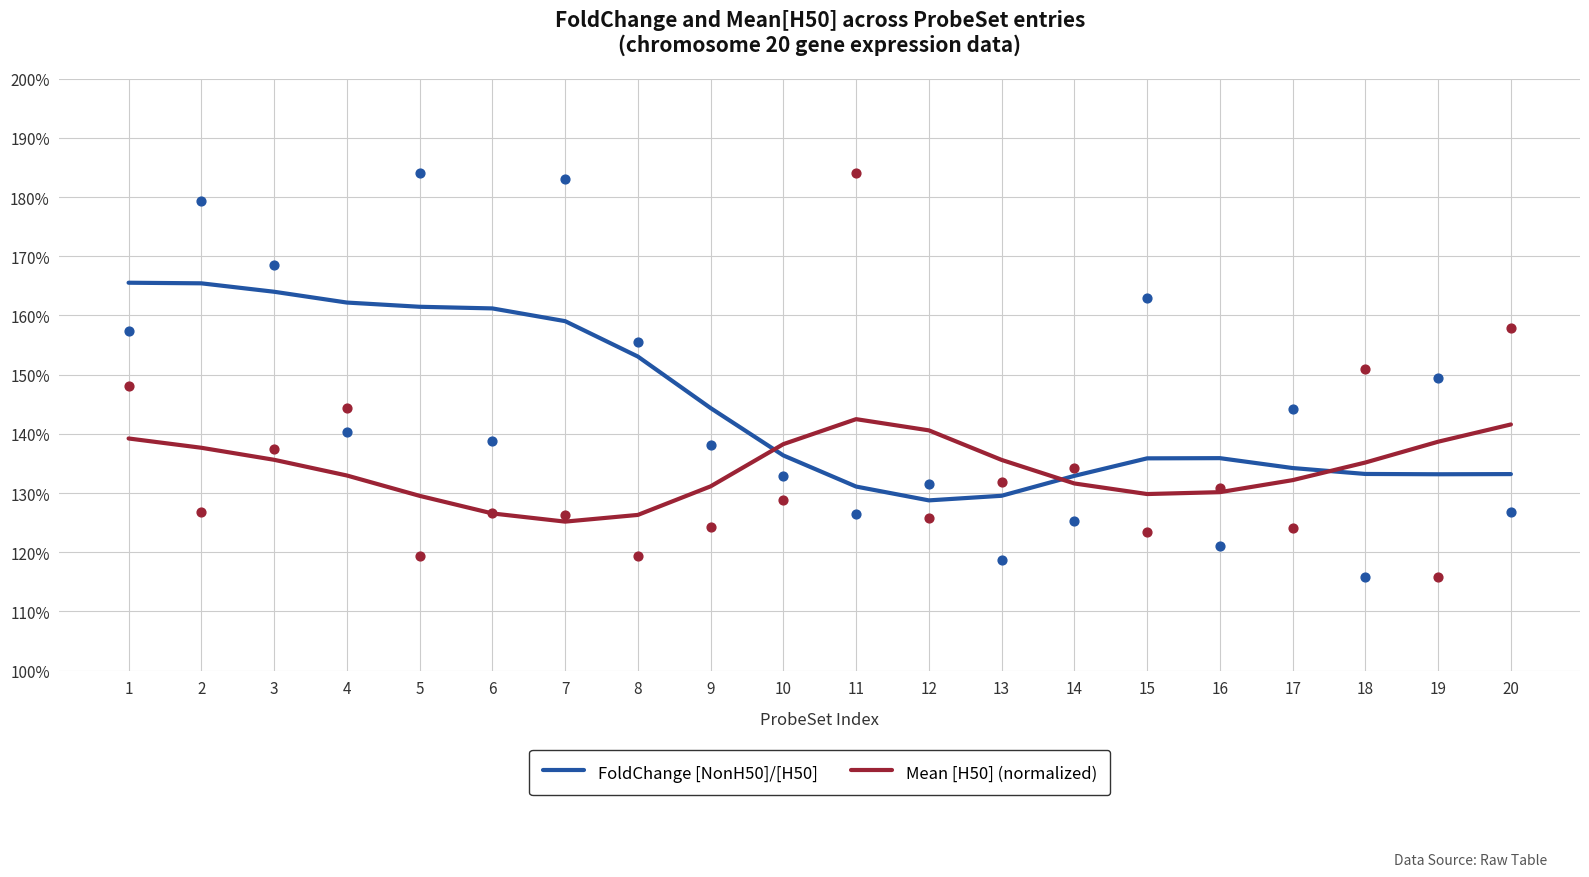

Which series has the largest total across all categories?

FoldChange [NonH50]/[H50]